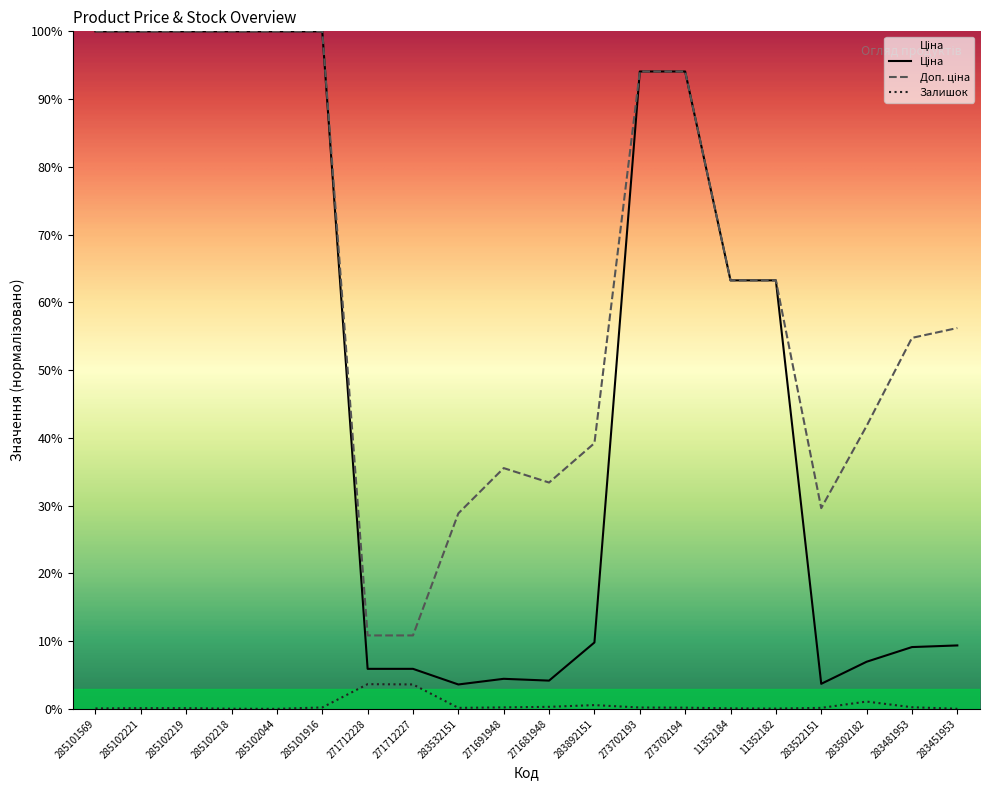

What is the lowest value of the Ціна series?

3.6